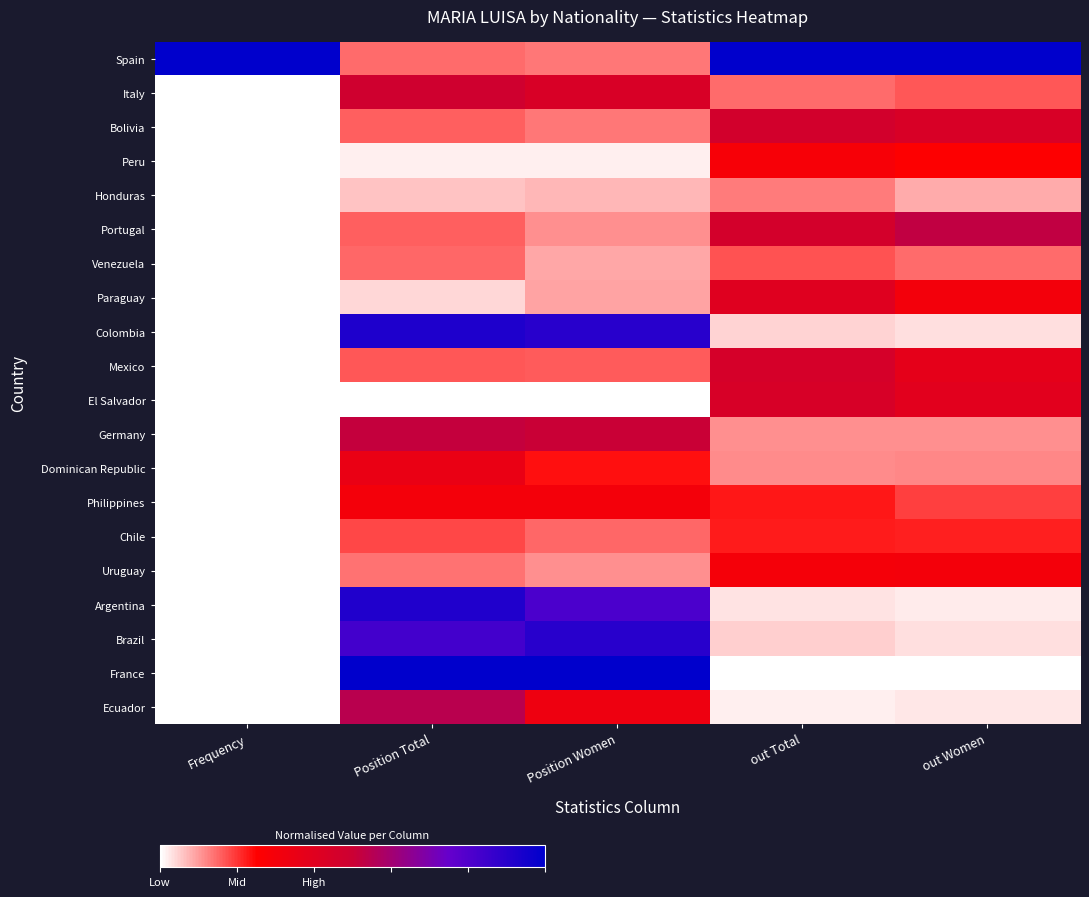

Between out Total and out Women, which is larger?

out Total